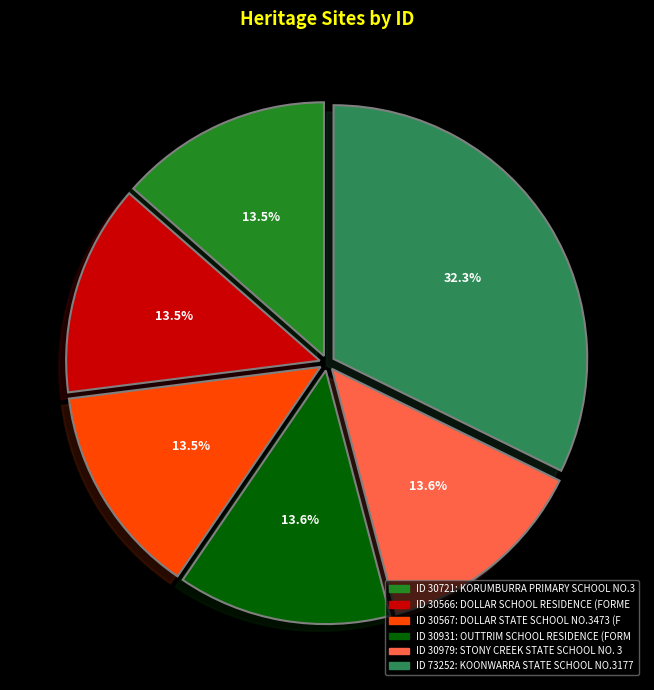

Is there a majority slice in this chart?

No